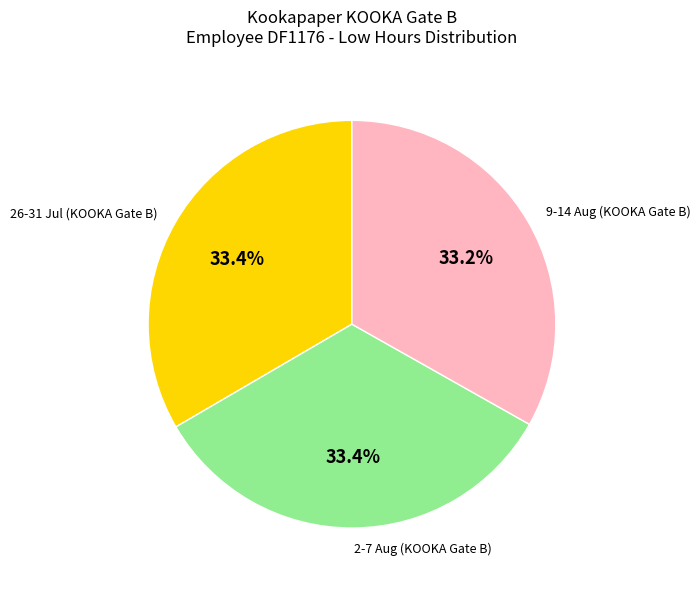

Is there any slice that represents more than half of the pie?

No